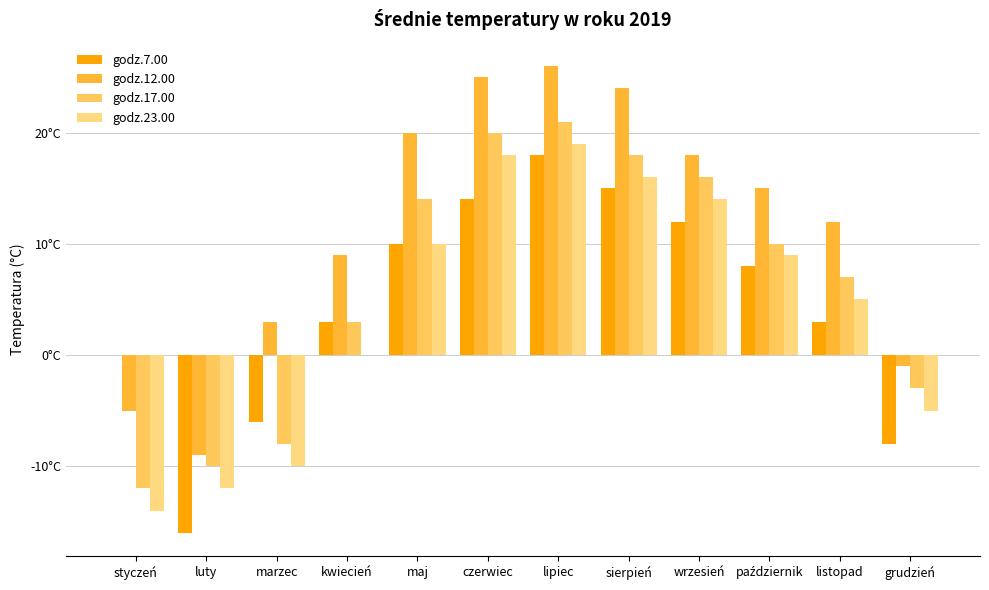

What is the label of the 11th bar from the right?

luty